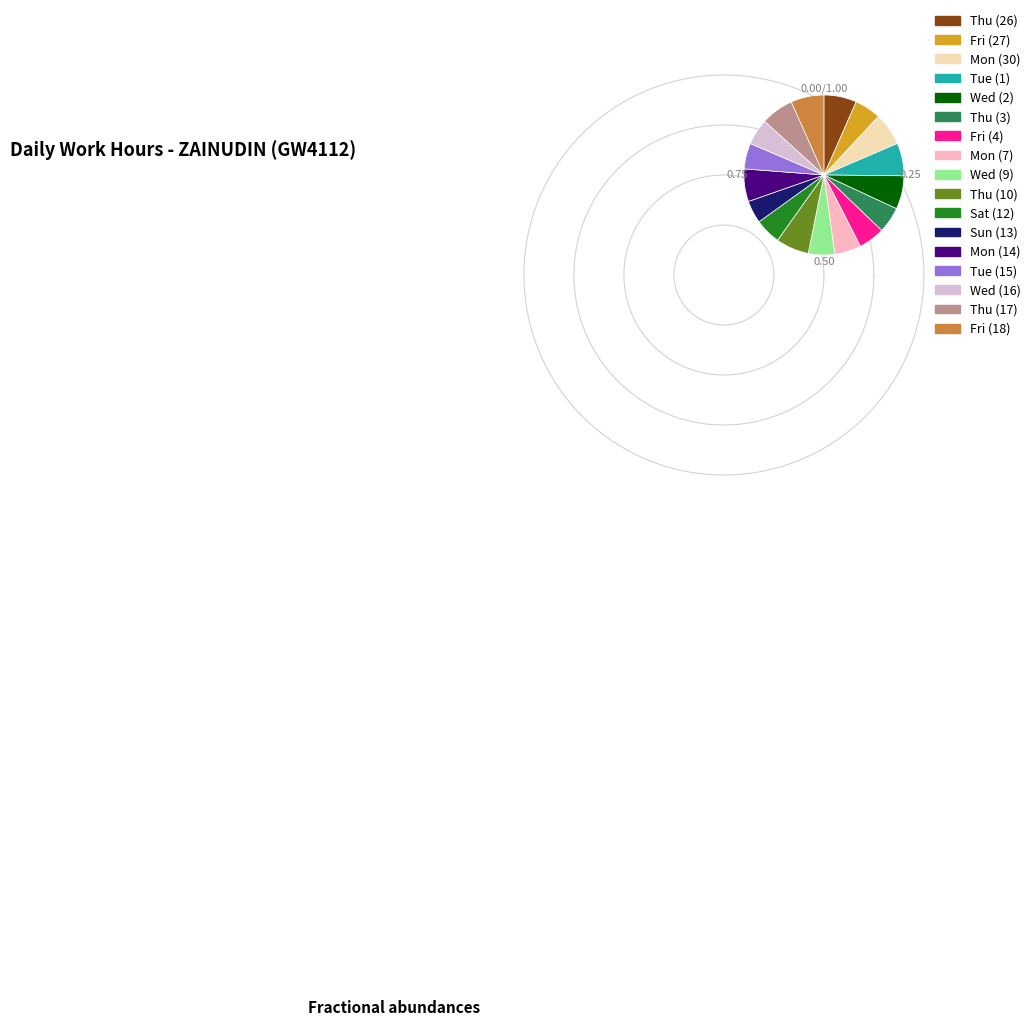

Does any single category account for the majority?

No